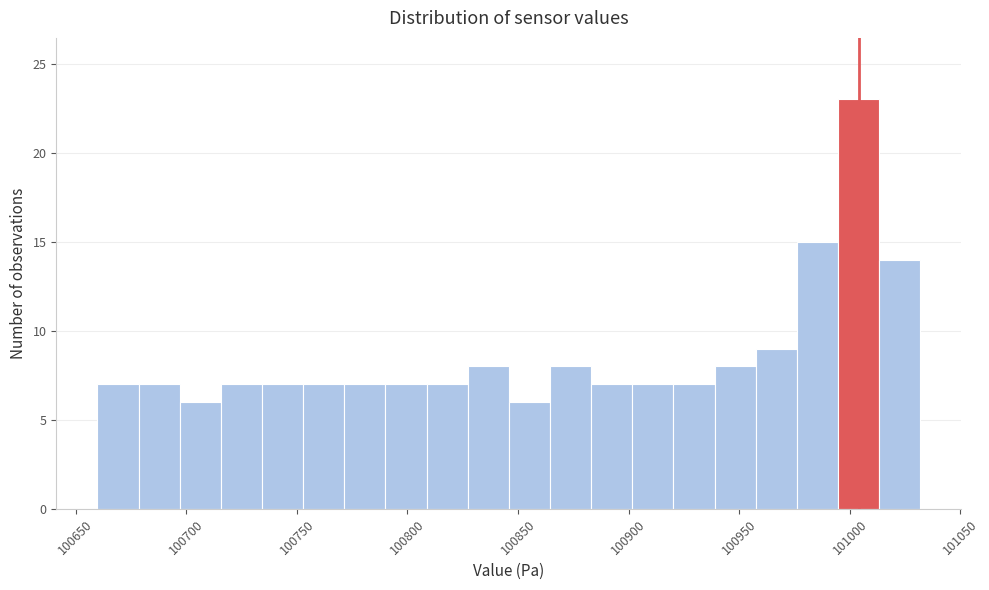

Around what value on the x-axis is the tallest bar? Give the approximate position of its centre, as read against the axis.

101005